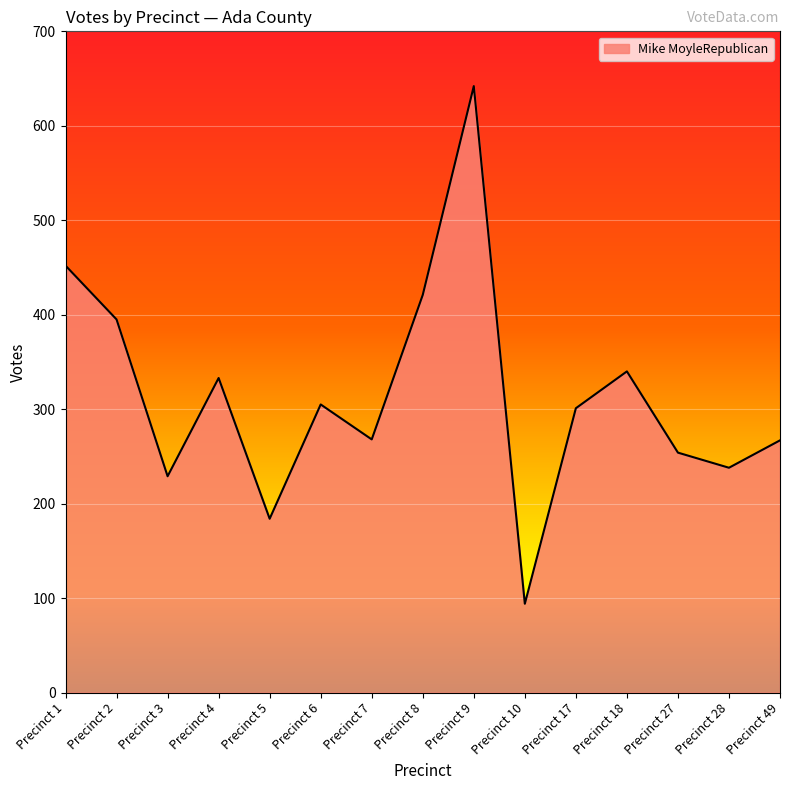

Approximately how many times larger is the value at Precinct 7 compared to Precinct 5?

1.5